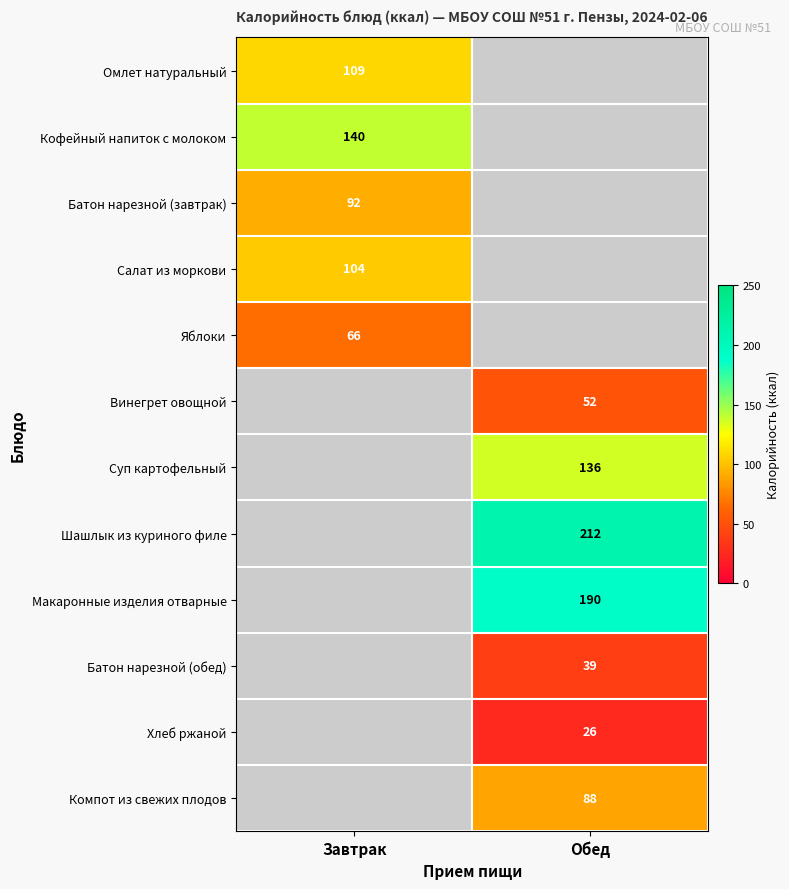

True or false: Компот из свежих плодов has a value of 147 at Обед.

False